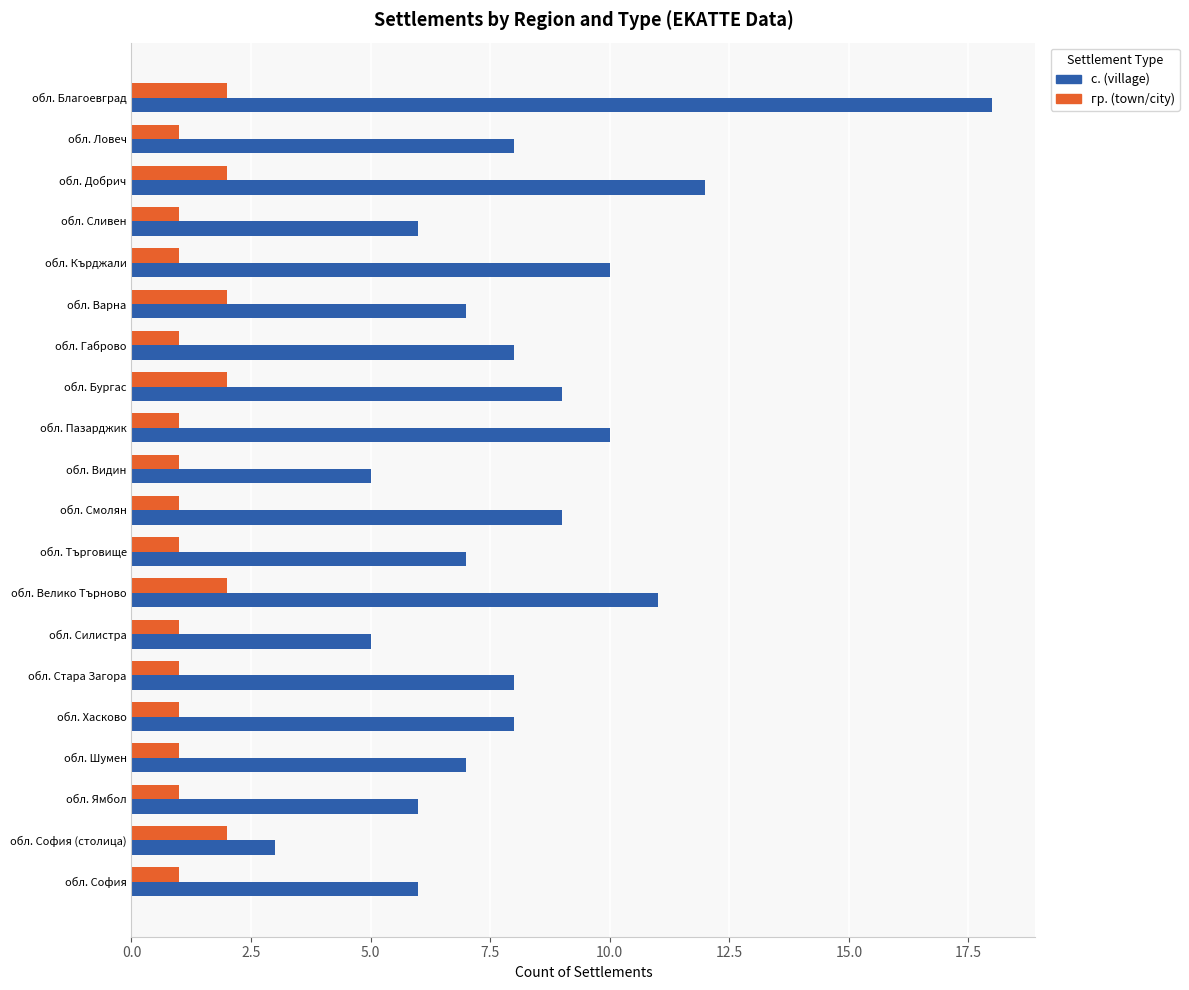

What is the difference between the maximum and minimum values in the с. (village) series?

15